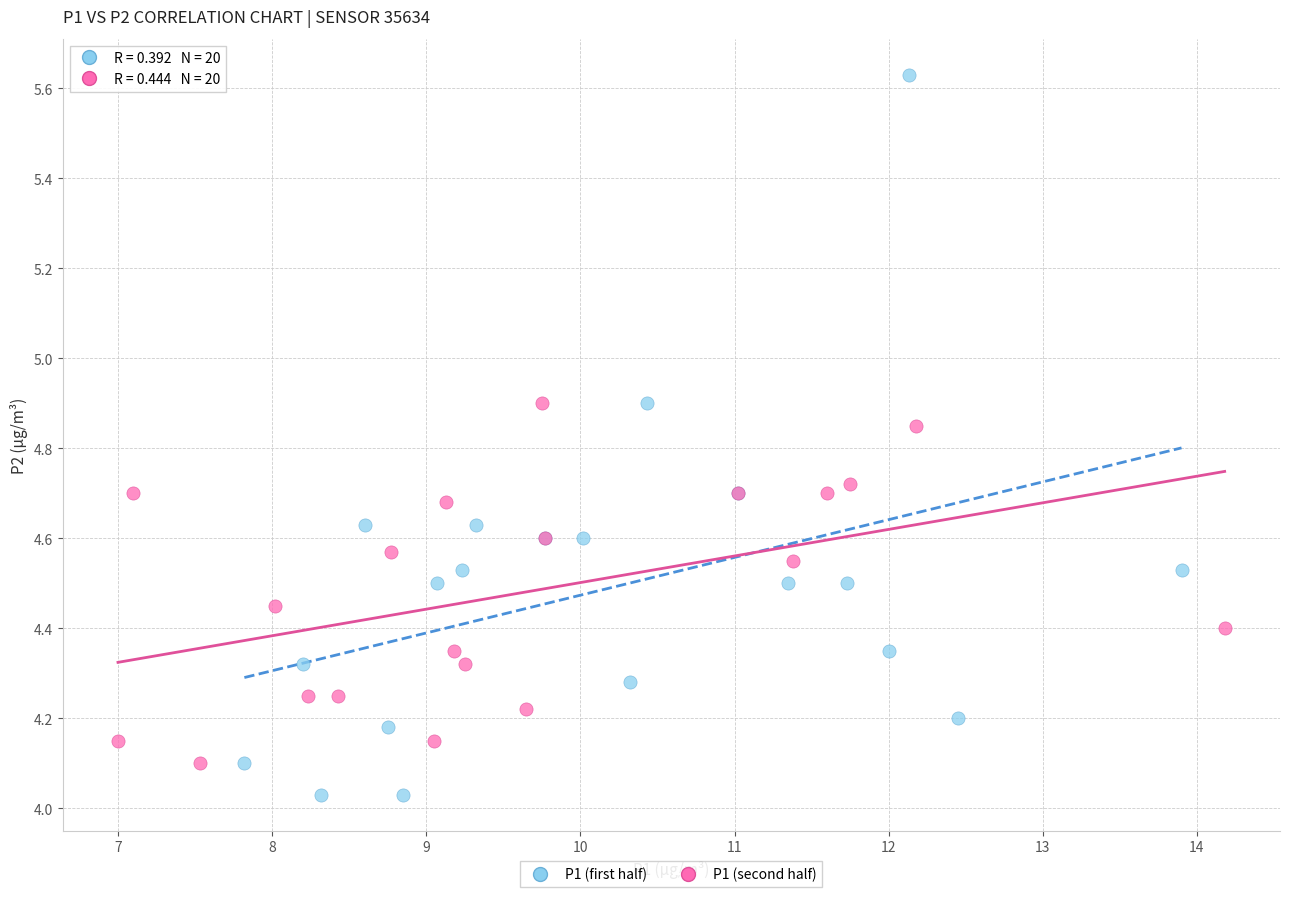

Which series reaches the maximum Y coordinate?

P1 (first half)